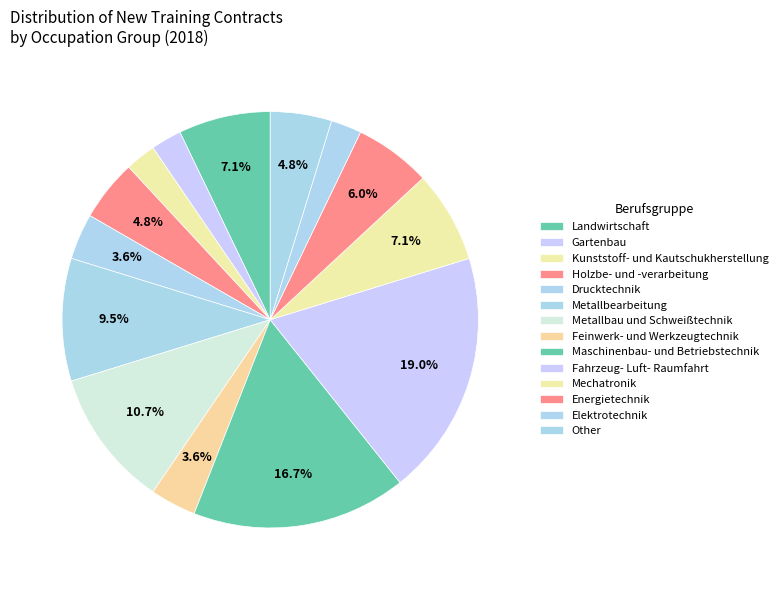

Combined, what portion of the pie is Maschinenbau- und Betriebstechnik and Drucktechnik?

20.2%